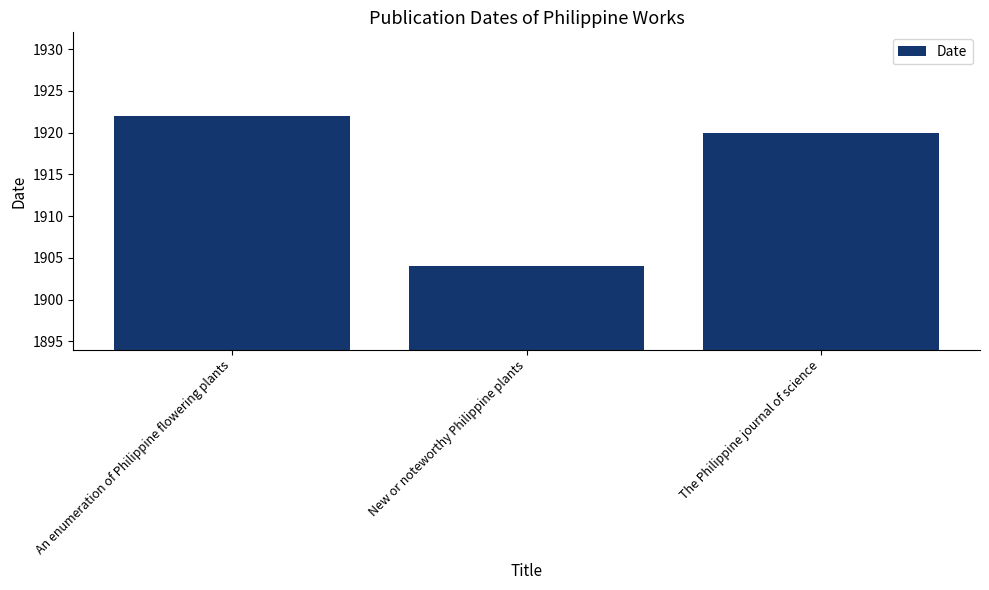

At which label is the value closest to 1913?

The Philippine journal of science